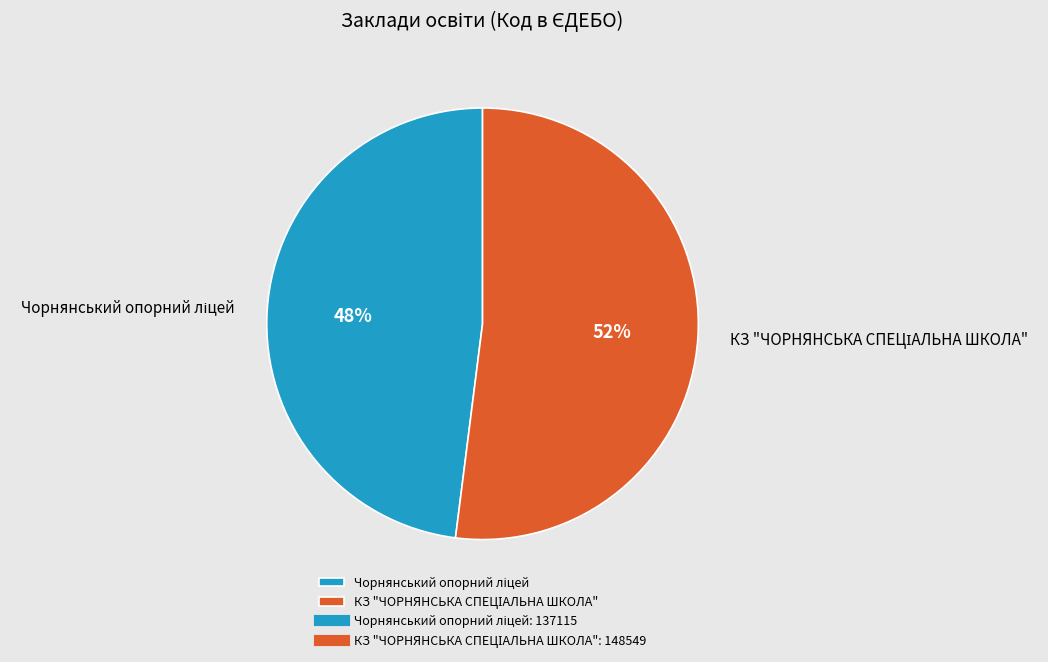

Does any single category account for the majority?

Yes